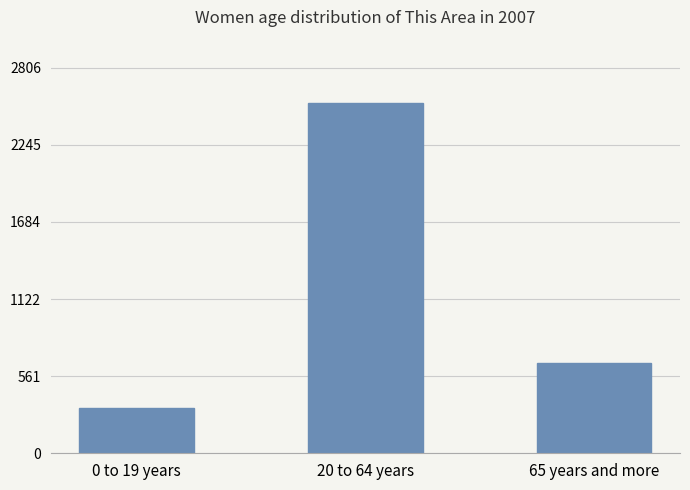

What is the difference between the second highest and minimum values?

330